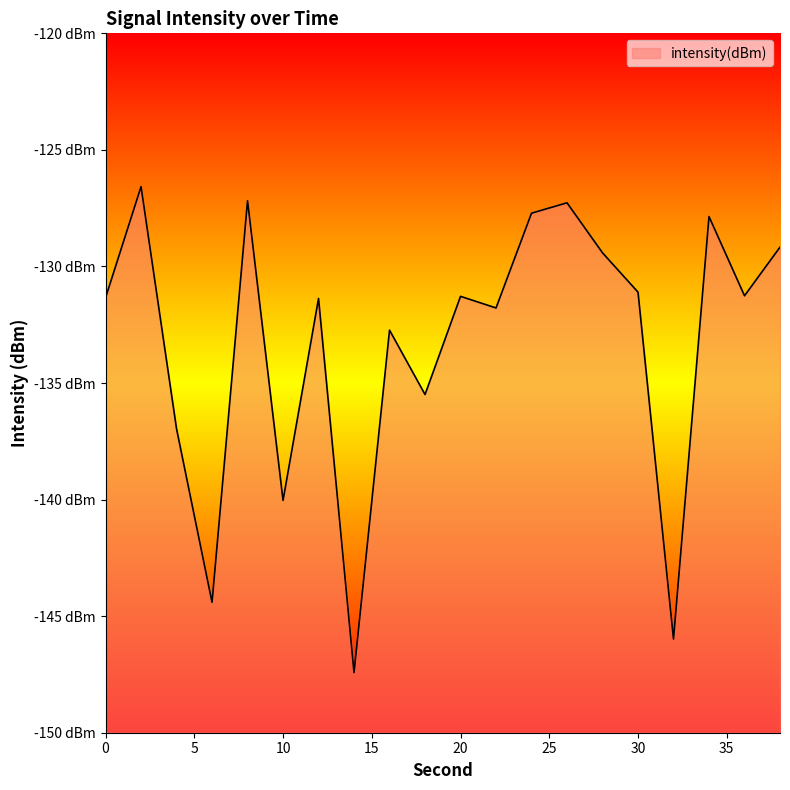

Where is the first local maximum?

2